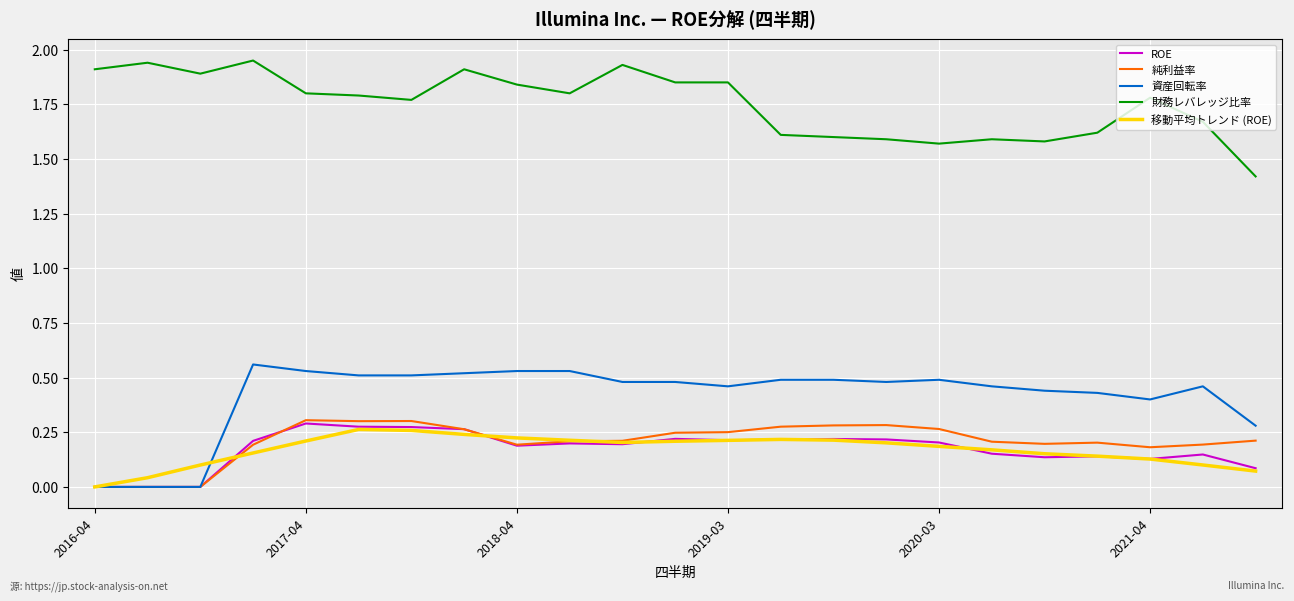

True or false: 純利益率 and 財務レバレッジ比率 cross at least once.

False